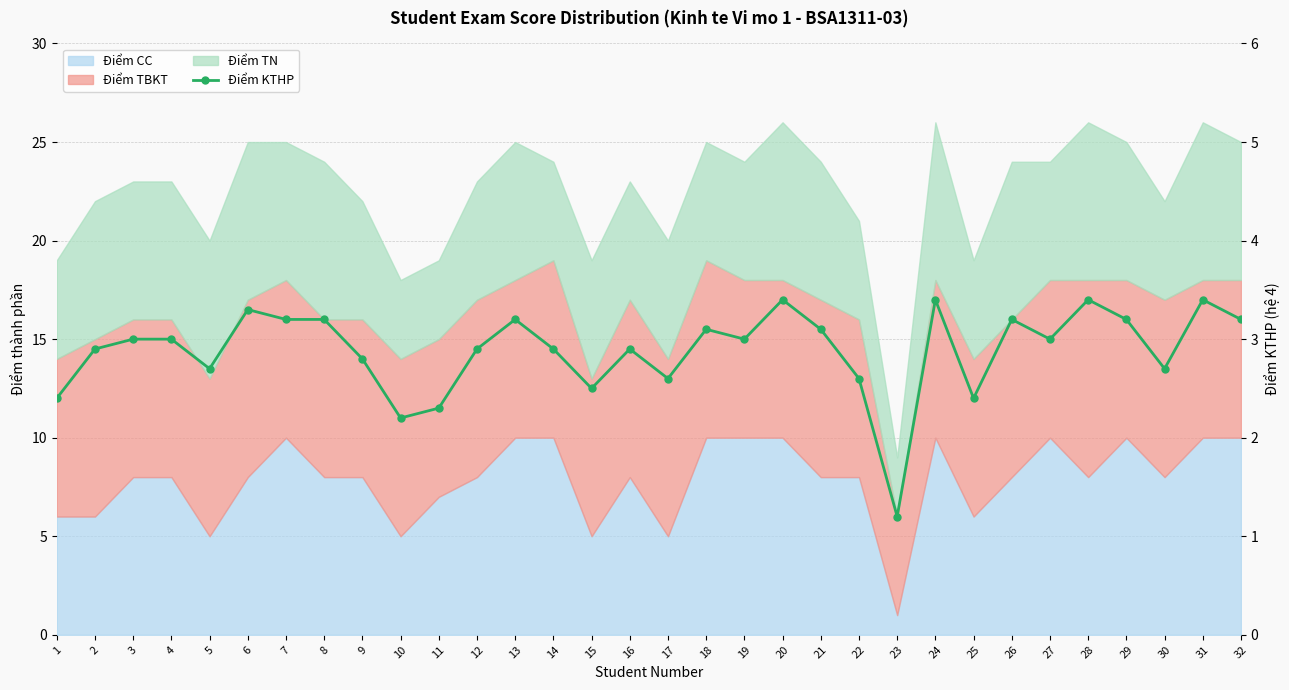

How many points are lower than both their immediate neighbors (excluding endpoints)?

9